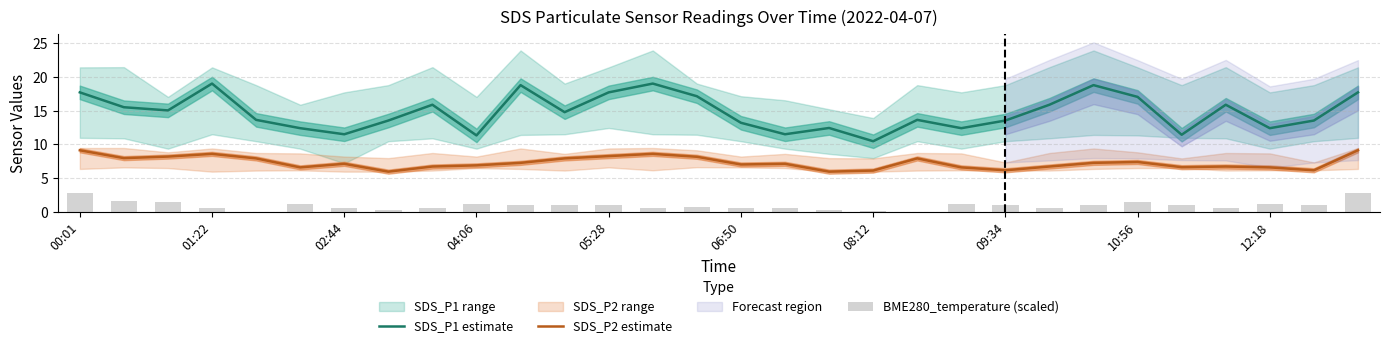

What value does the SDS_P2 estimate series have at 05:28?

8.3